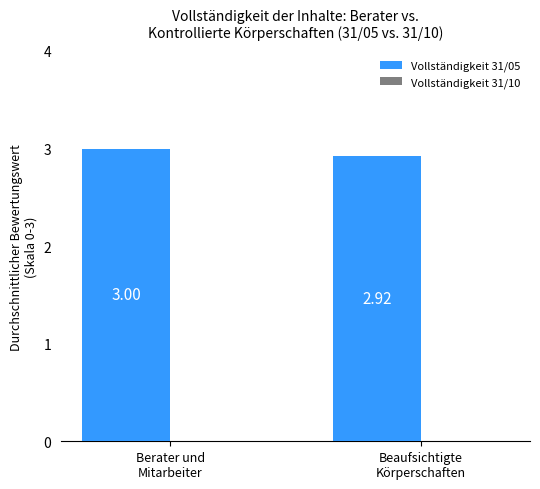

What is the average value?

3.0